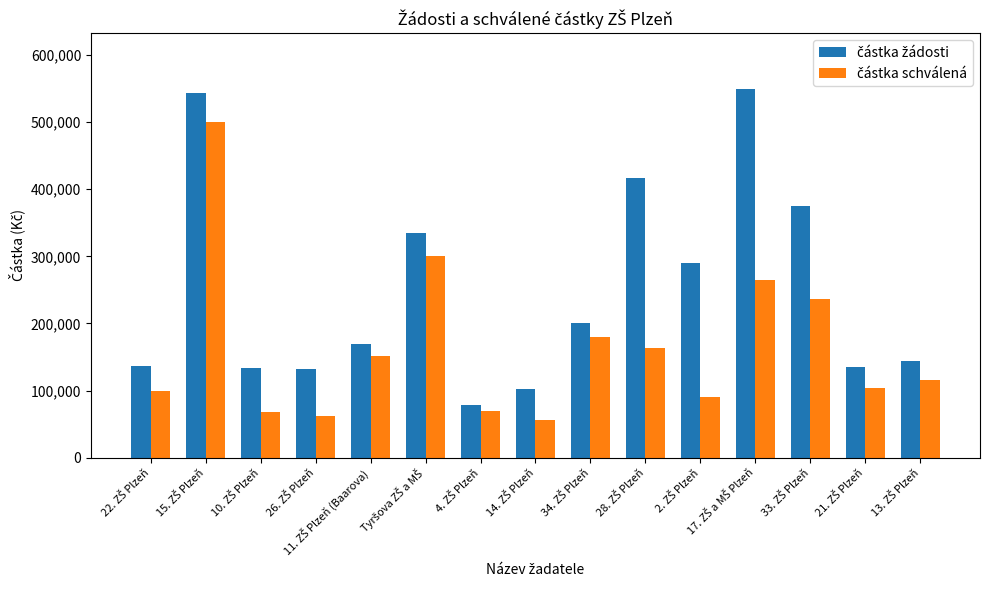

What is the label of the 4th bar from the left?

26. ZŠ Plzeň